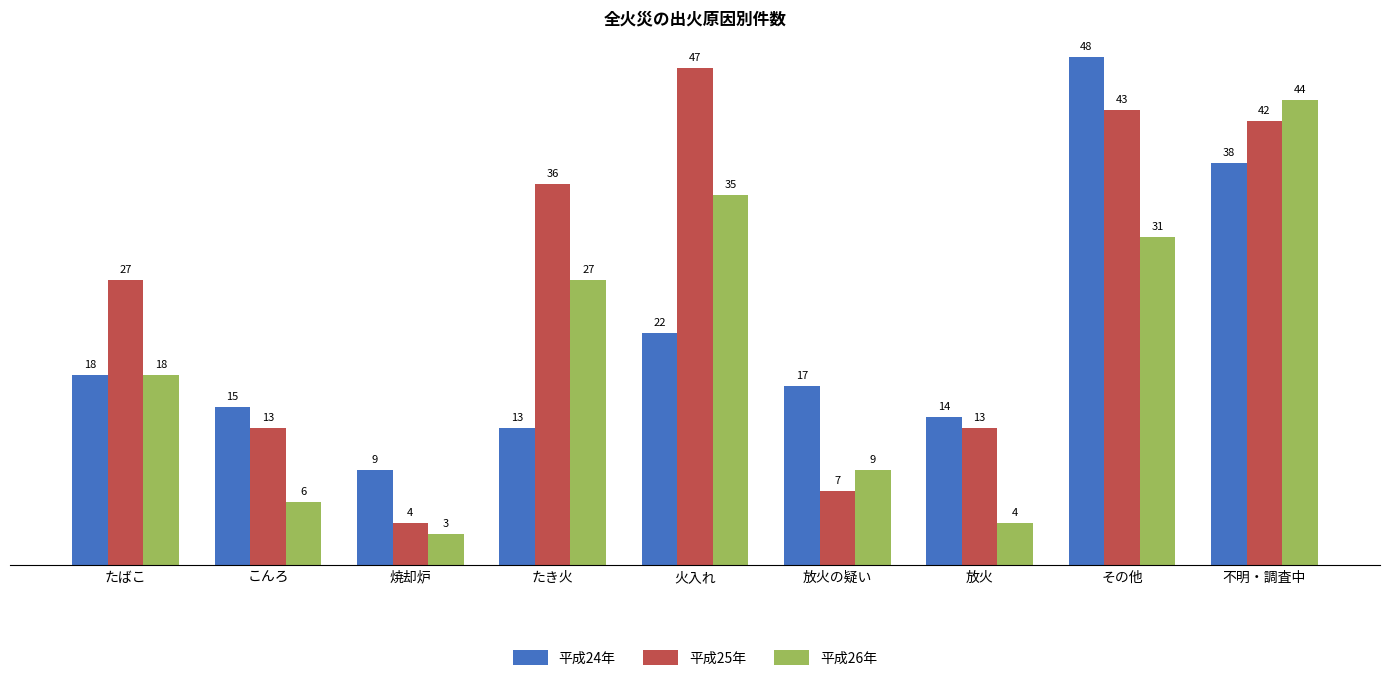

What is the difference between the 平成24年 values at たき火 and こんろ?

2